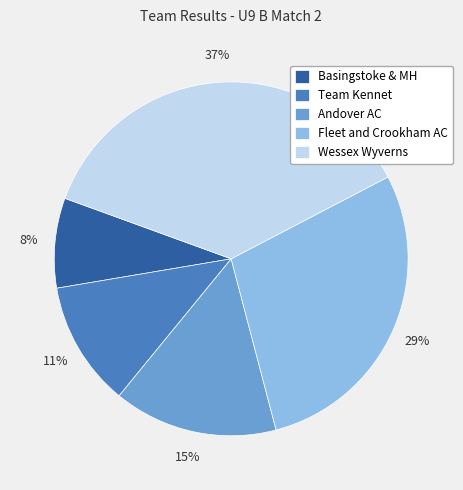

To the nearest percent, what is the difference between the Team Kennet and Andover AC slice percentages?

4%